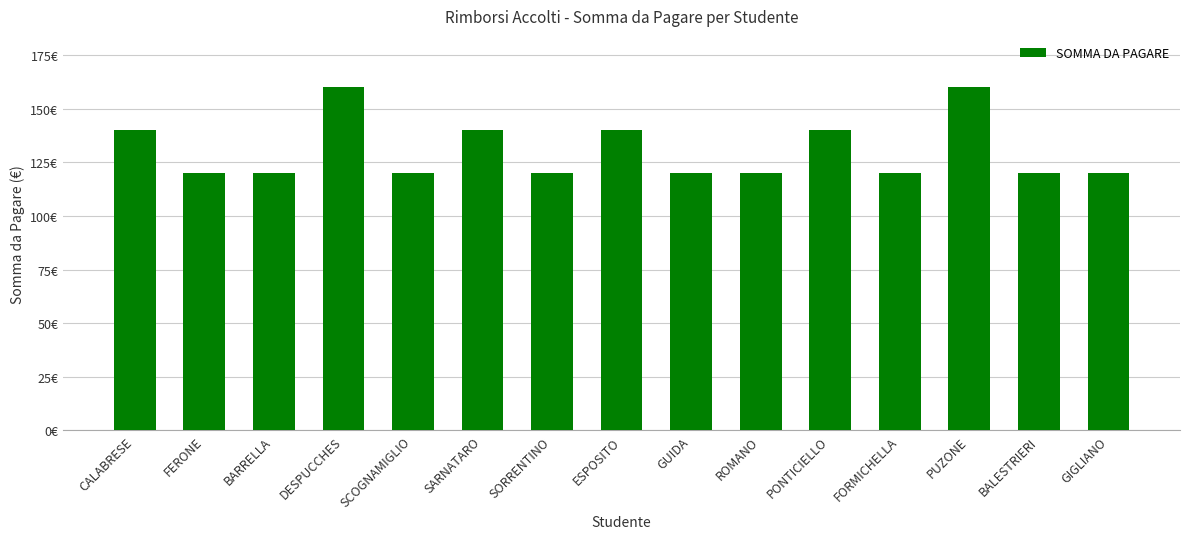

Reading left to right, what are all the values shown in this chart?

140	120	120	160	120	140	120	140	120	120	140	120	160	120	120